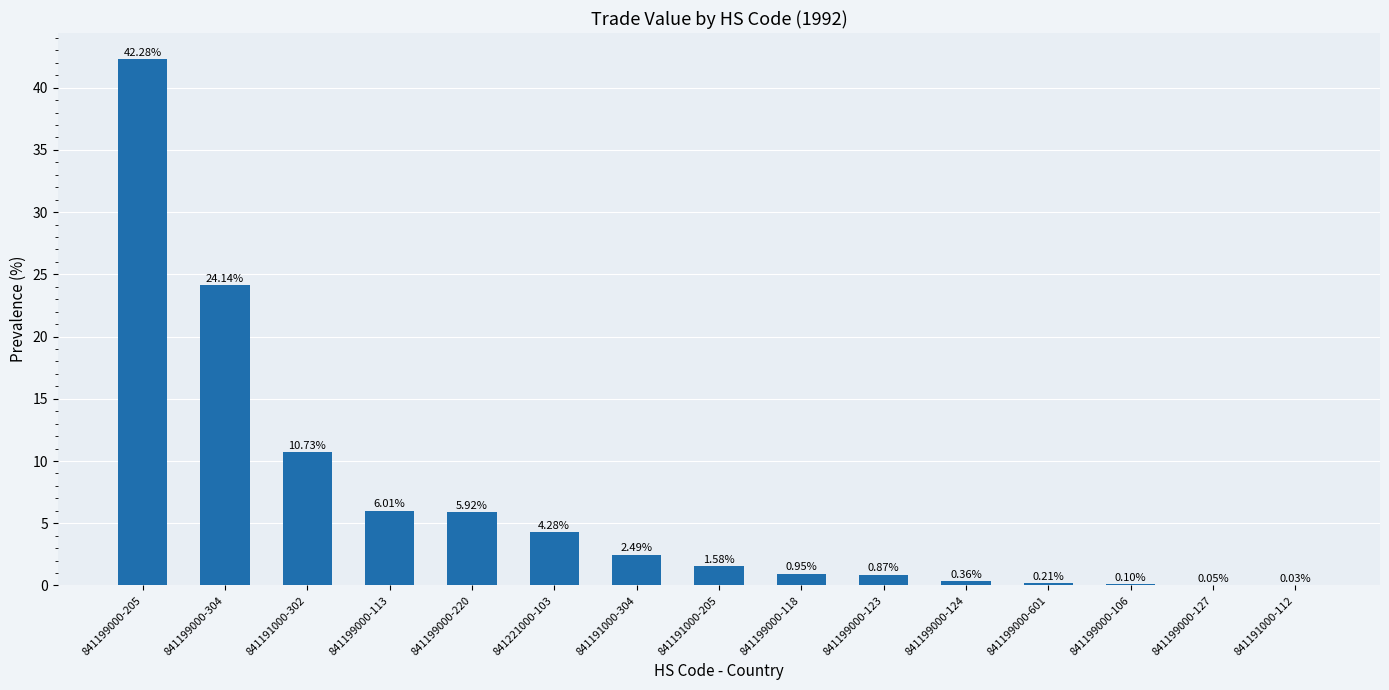

What is the sum of the values at 841191000-302 and 841199000-304?

34.9